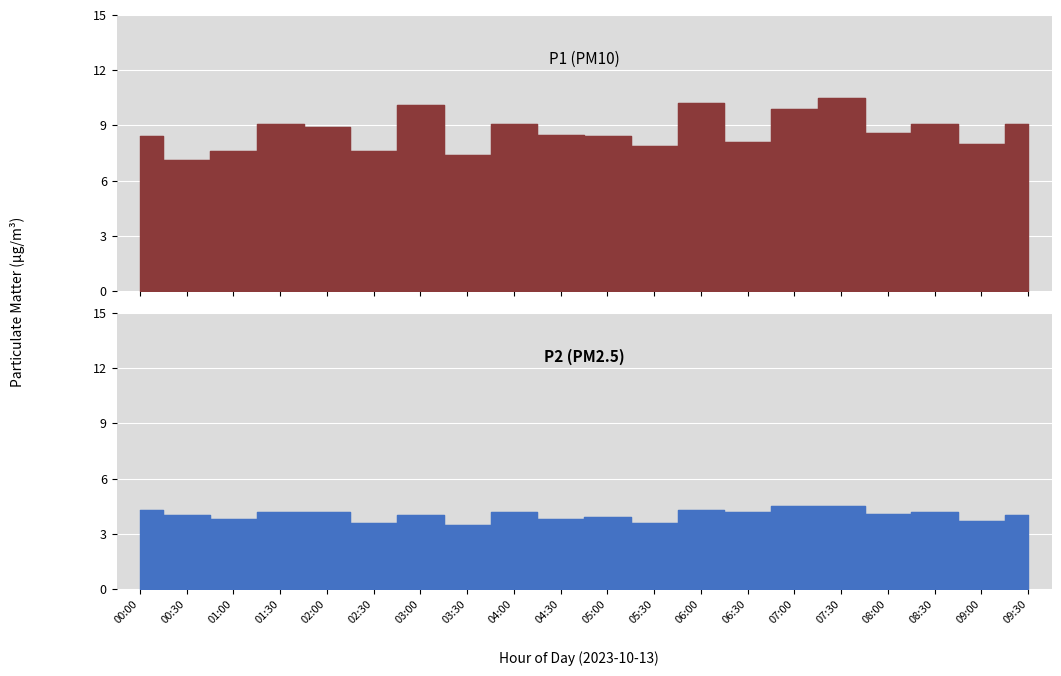

Between 02:00 and 03:30, which is larger?

02:00